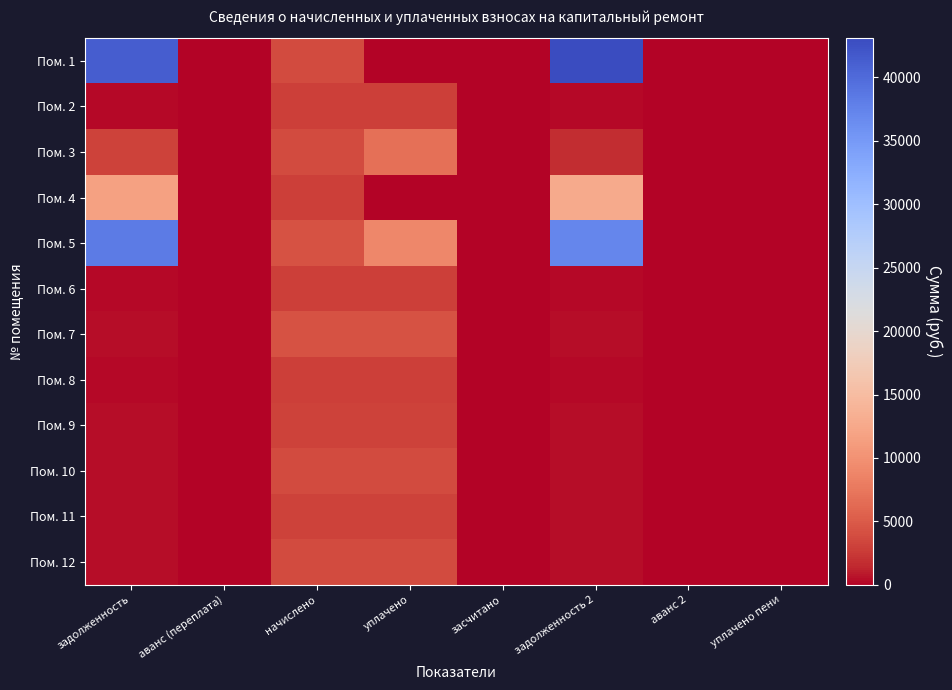

Rank the series at аванс (переплата) from highest to lowest value.

Пом. 1, Пом. 2, Пом. 3, Пом. 4, Пом. 5, Пом. 6, Пом. 7, Пом. 8, Пом. 9, Пом. 10, Пом. 11, Пом. 12